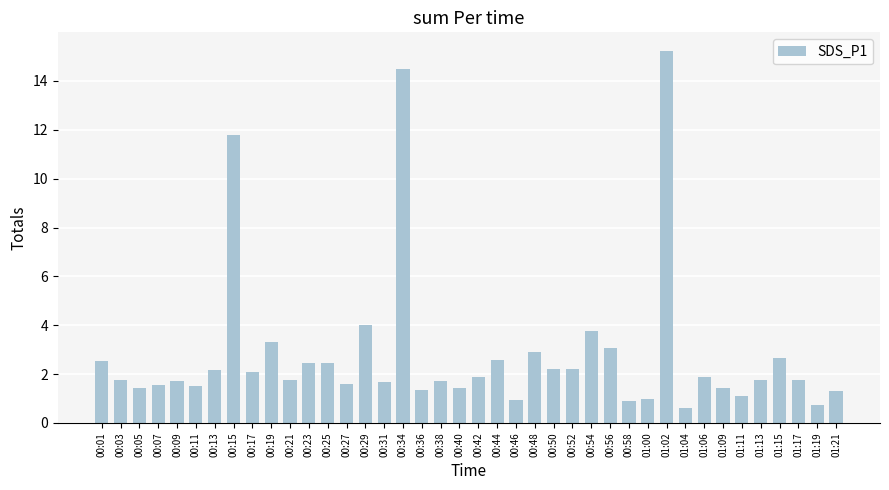

What is the greatest value displayed?

15.2